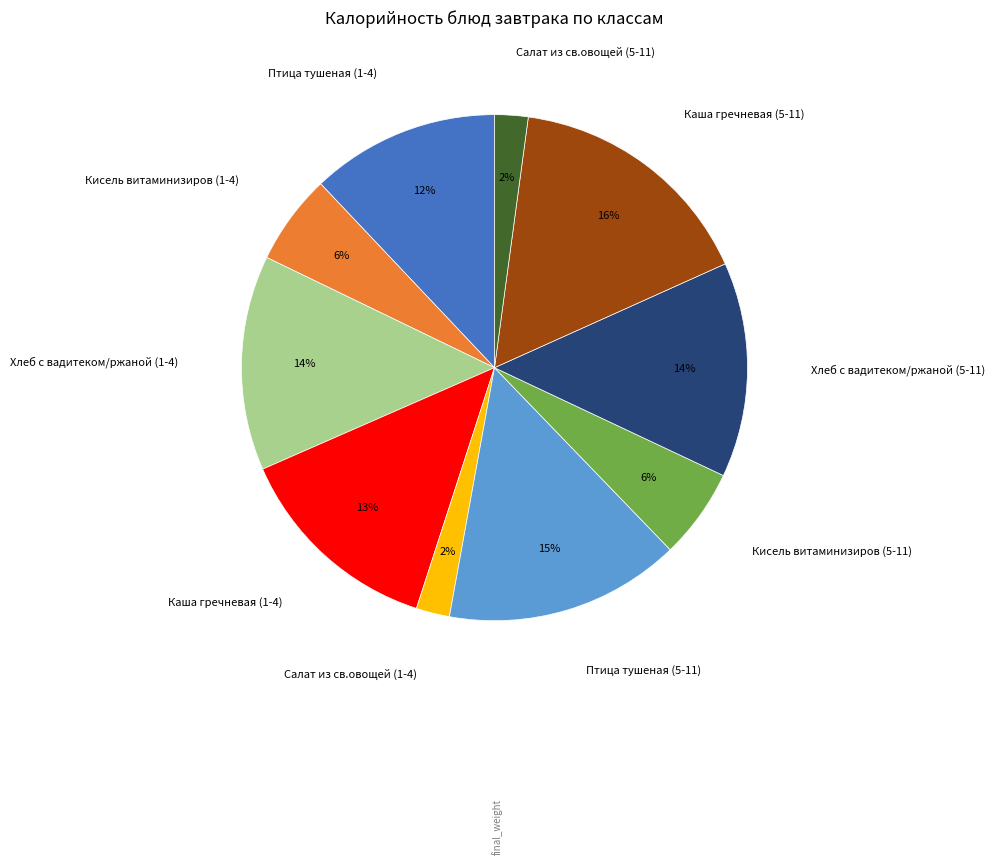

Combined, do Птица тушеная (5-11) and Кисель витаминизиров (1-4) account for over 50%?

No